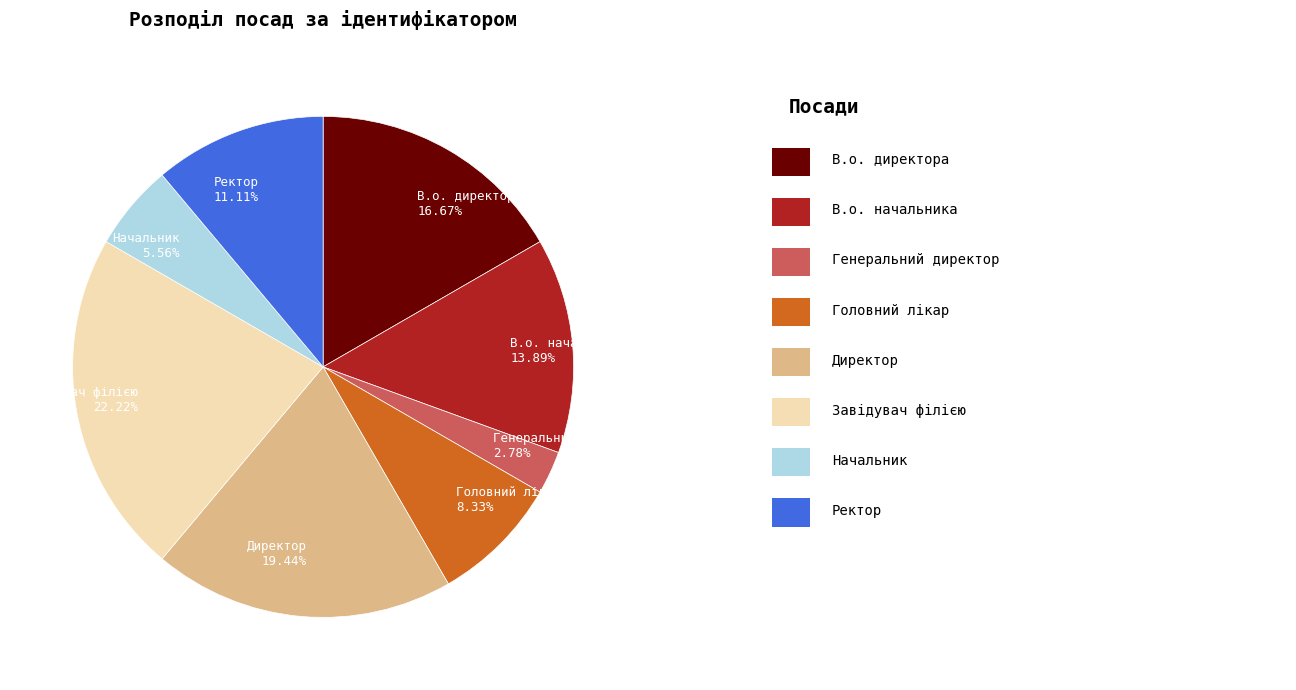

The Завідувач філією slice represents 22% of the pie. True or false?

True